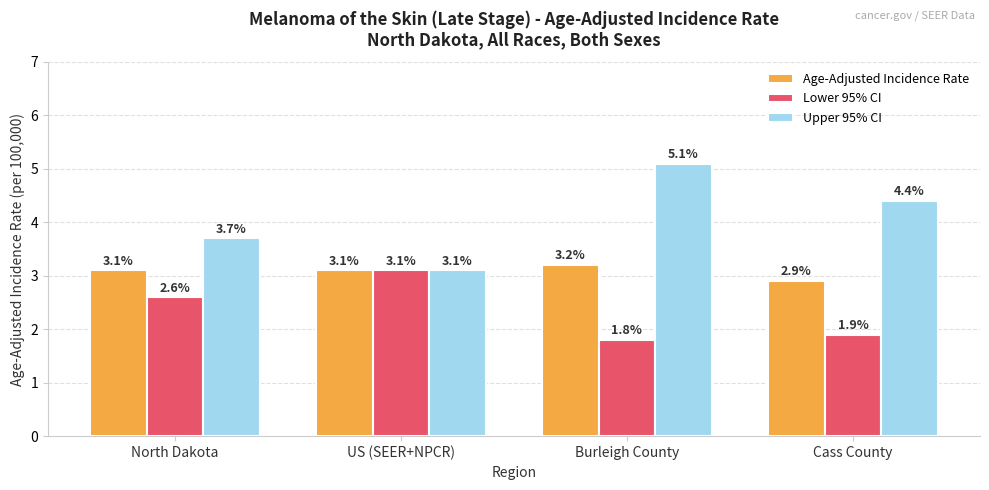

At which category is the sum across all series the highest?

Burleigh County